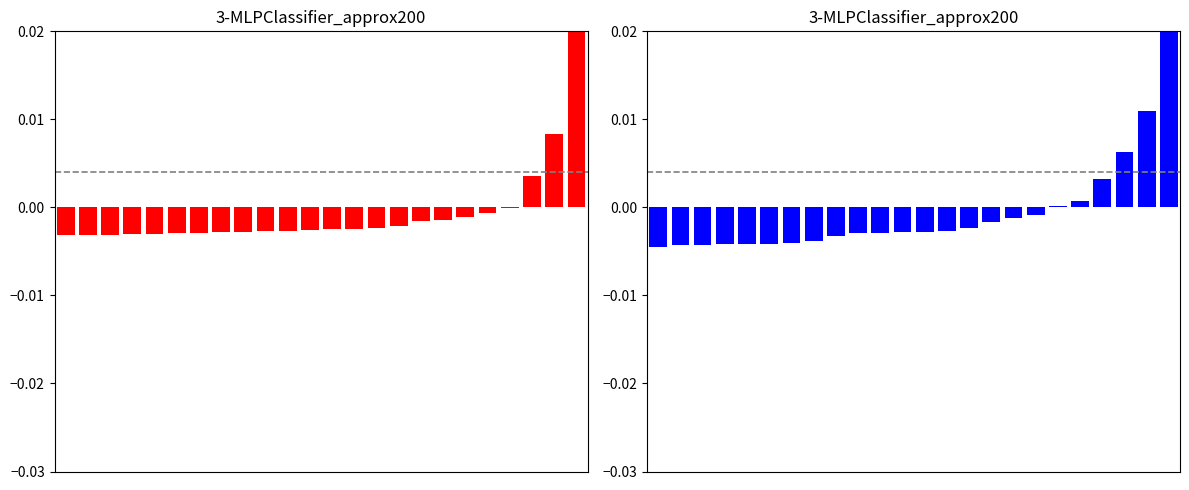

True or false: TCA Families has a value of -0.0 at 11.

False